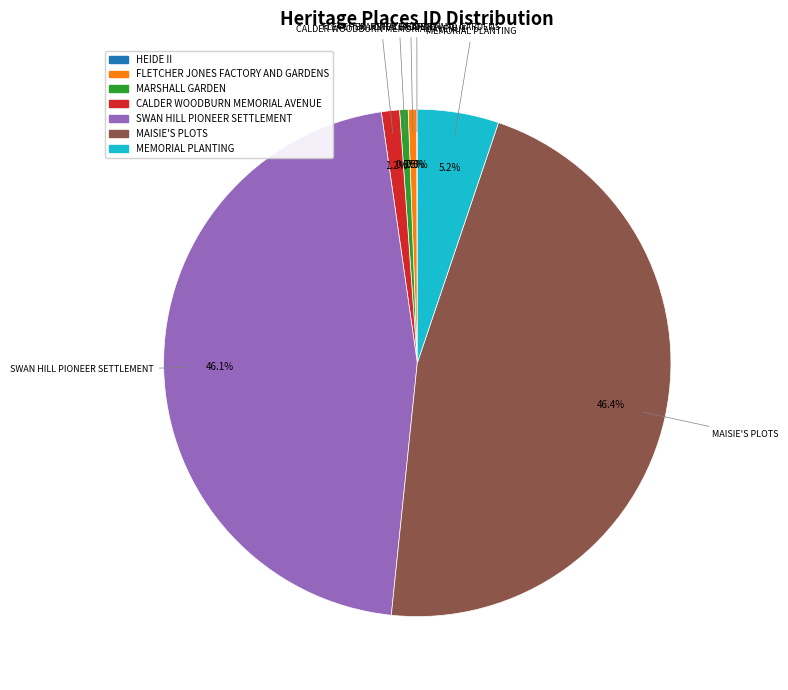

What portion of the pie excludes MARSHALL GARDEN?

99.5%